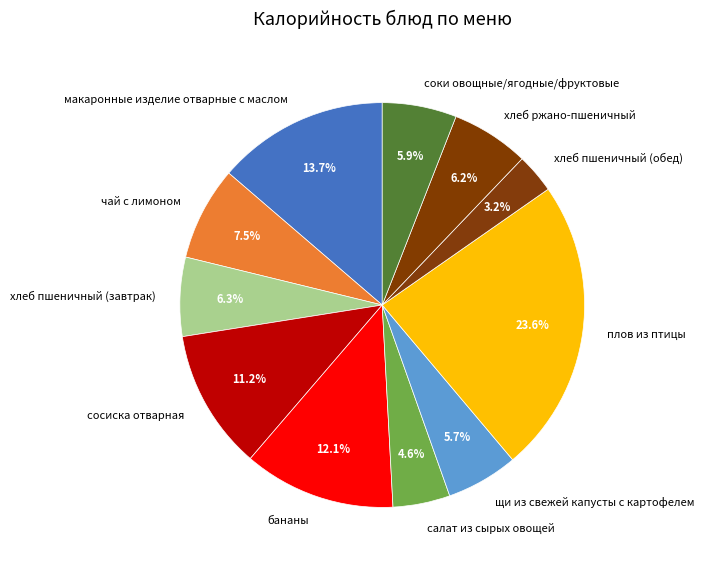

Which has a higher value, бананы or плов из птицы?

плов из птицы